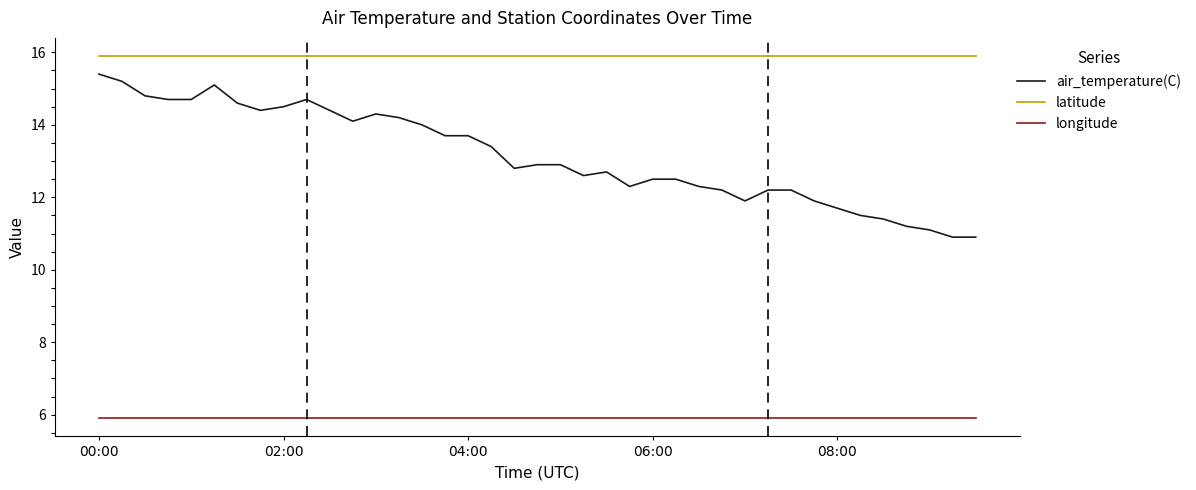

What is the highest value of the latitude series?

15.9